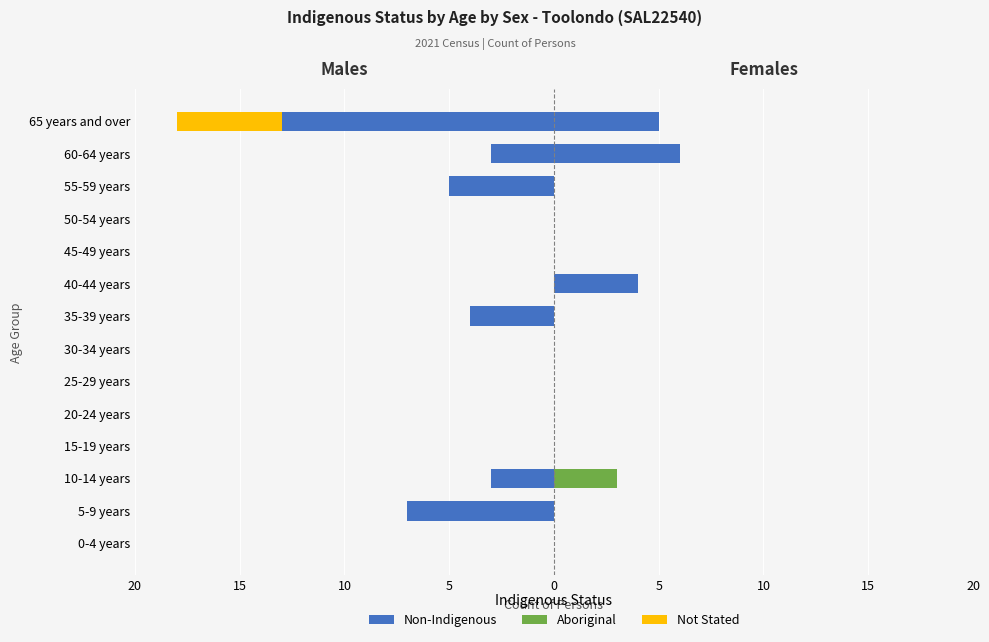

Rank the series at 10 from lowest to highest value.

Non-Indigenous, Not Stated, Aboriginal